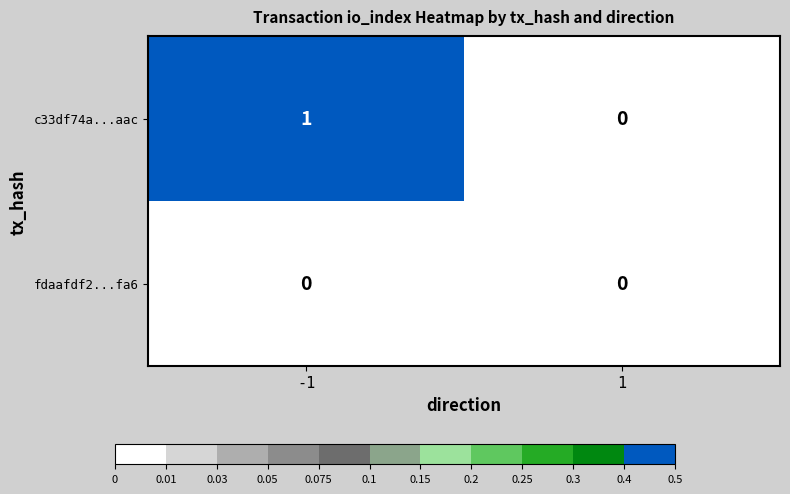

True or false: c33df74a...aac has a value of 1 at -1.

True